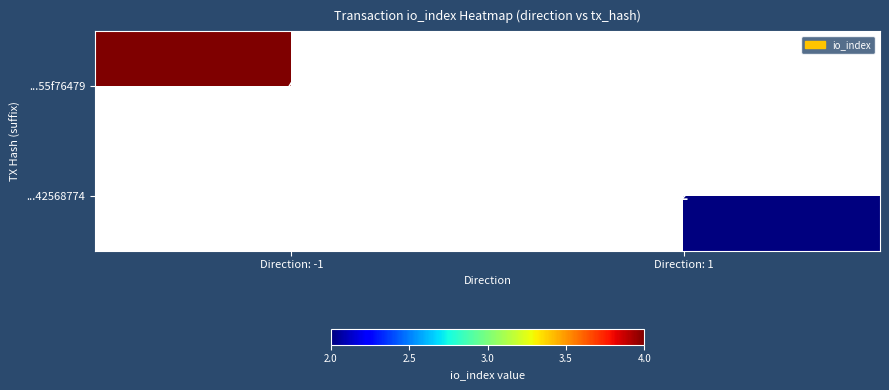

Is it true that ...42568774 equals 3 at Direction: 1?

False